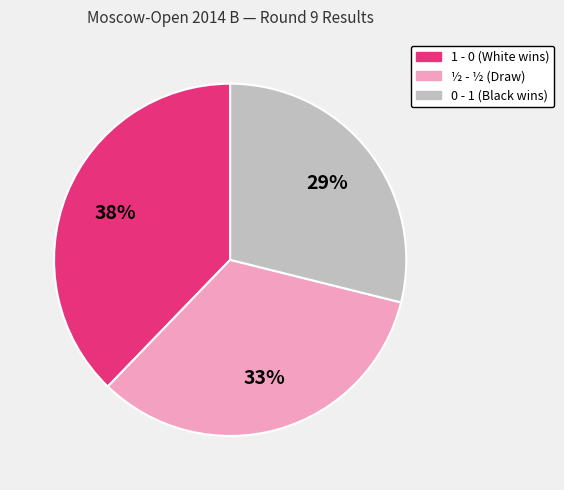

Is there a majority slice in this chart?

No